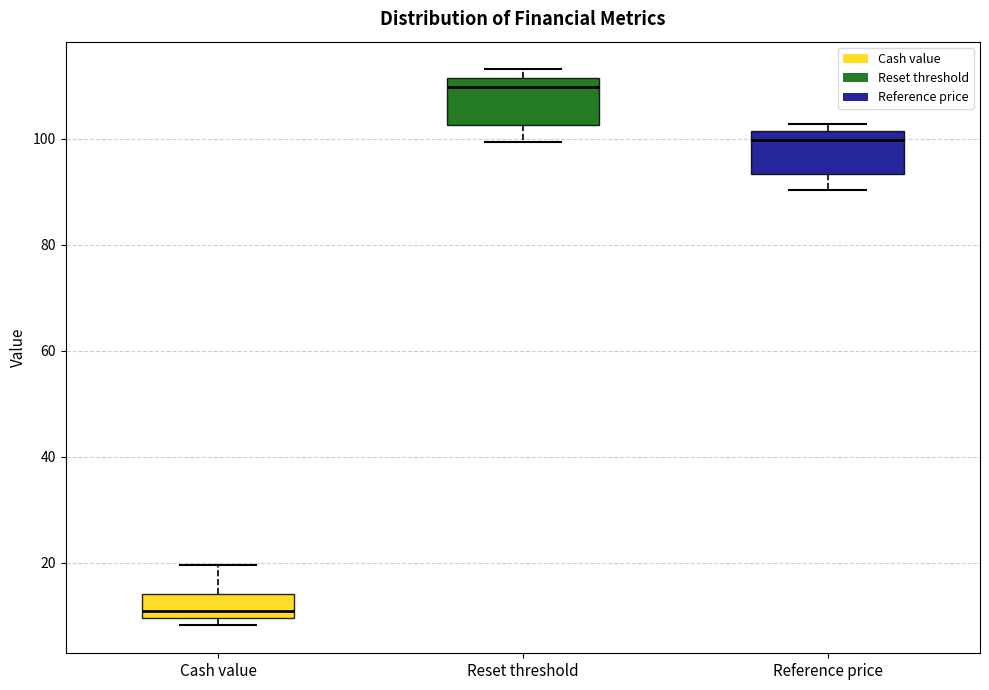

Where does the lower whisker of the box for Reset threshold end on the y-axis? The values are not printed on the chart, so give them approximately, as read against the axis.

100